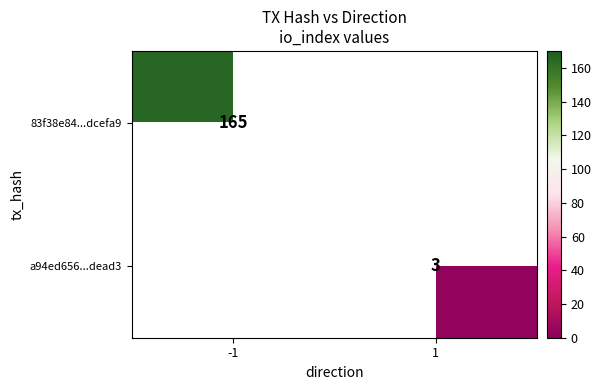

The a94ed656...dead3 series shows 3 at 1. True or false?

True